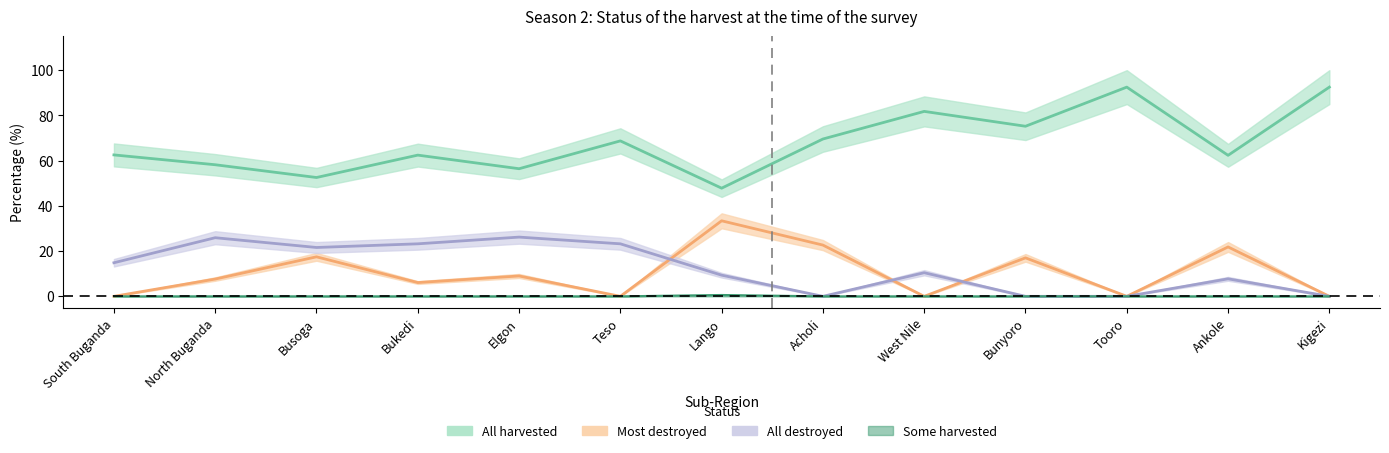

What is the value of the All harvested point at the 4th from the left?

62.4